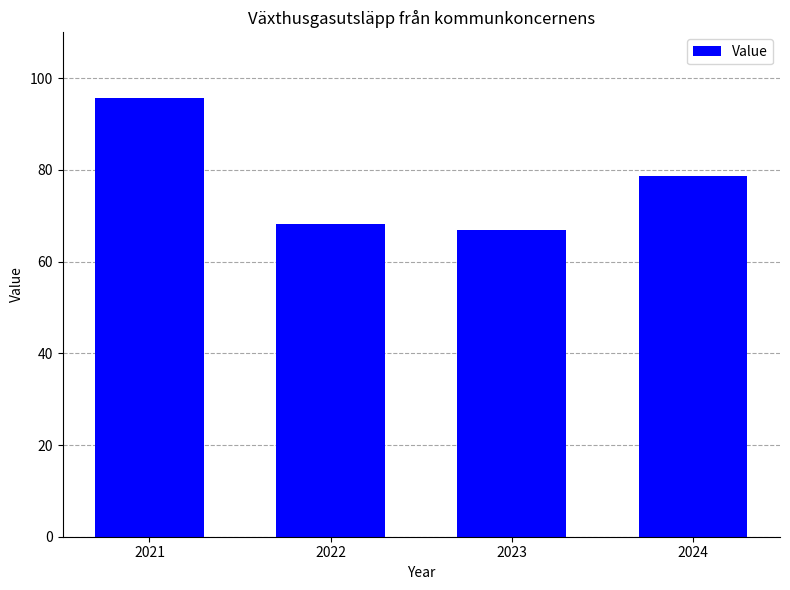

What is the difference between the second highest and minimum values?

11.9